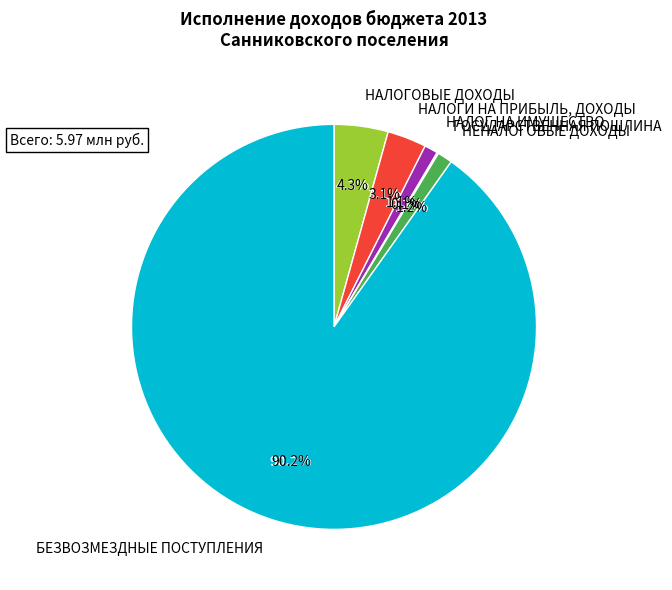

Does БЕЗВОЗМЕЗДНЫЕ ПОСТУПЛЕНИЯ represent more than half of the total?

Yes